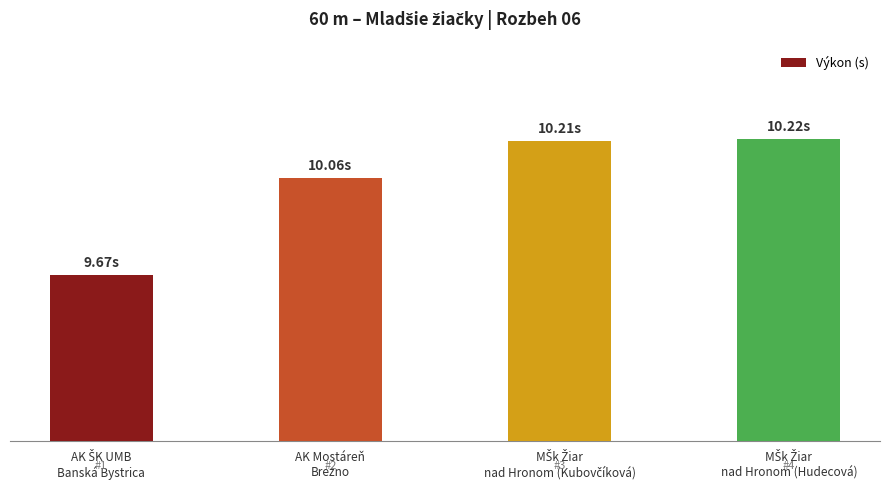

What is the label of the 2nd bar from the left?

AK Mostáreň
Brezno